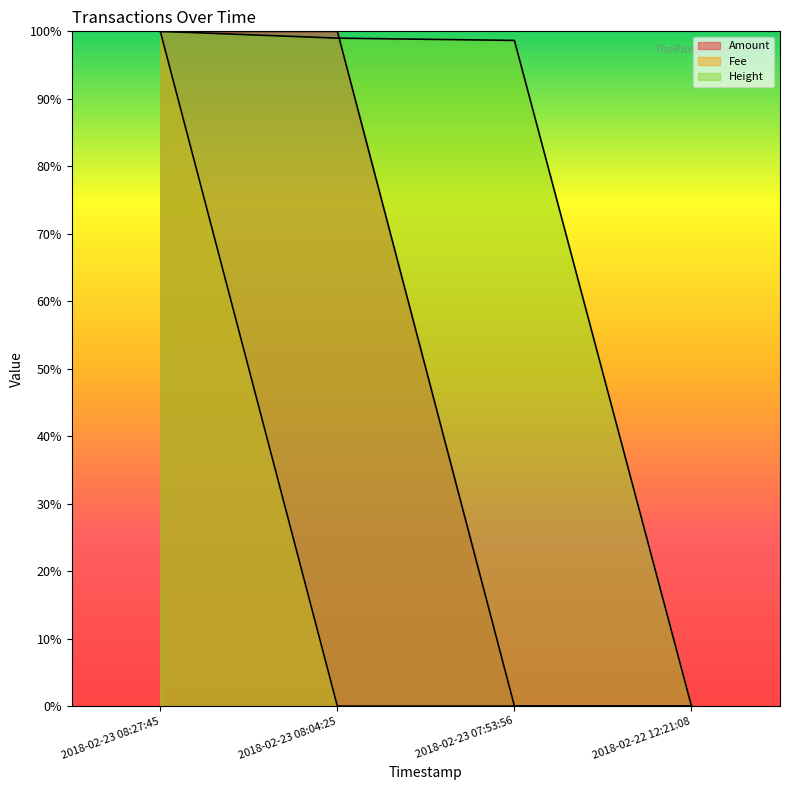

Does the chart have visible grid lines?

No